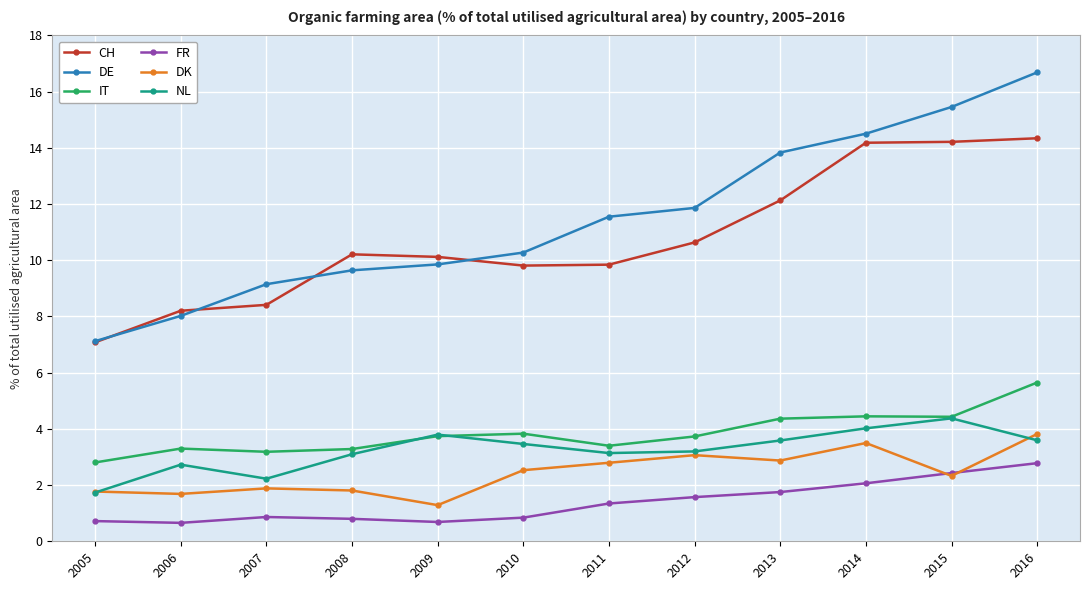

True or false: DE and DK intersect in this chart.

False